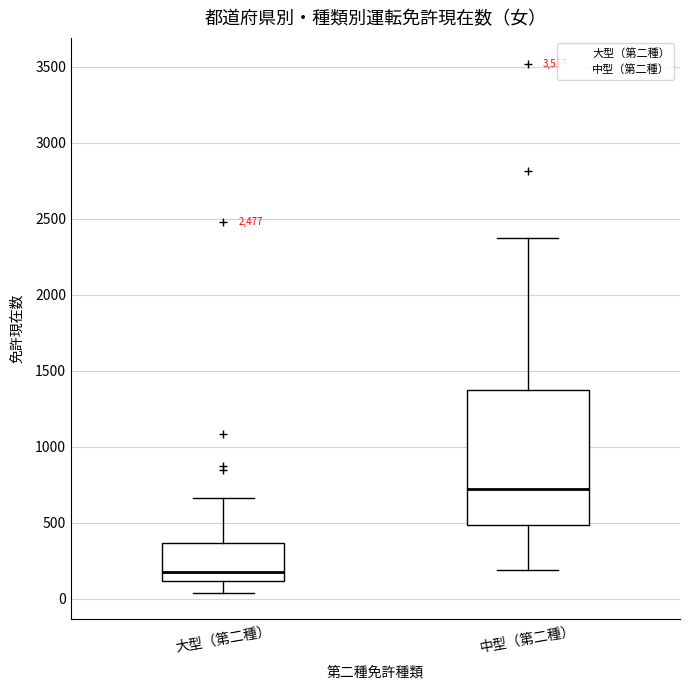

Reading left to right, read every box against the y-axis: the position of its median line, the range the box covers, and the ends of its whiskers. The values are not printed on the chart, so give them approximately, as read against the axis.

大型（第二種）: median 200, box 100 to 350, whiskers 50 to 650
中型（第二種）: median 700, box 500 to 1400, whiskers 200 to 2350